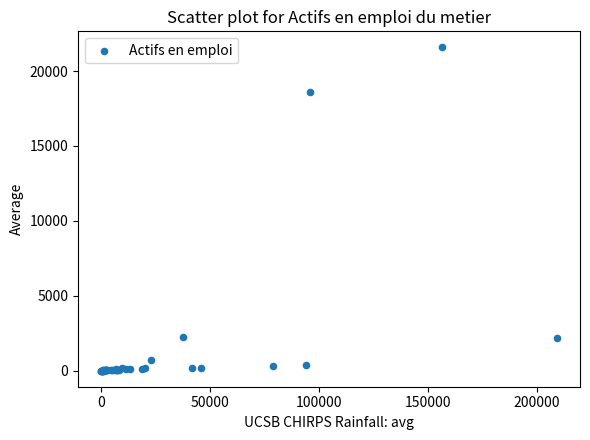

What Y value in the scatter plot is closest to 10789?

18614.1